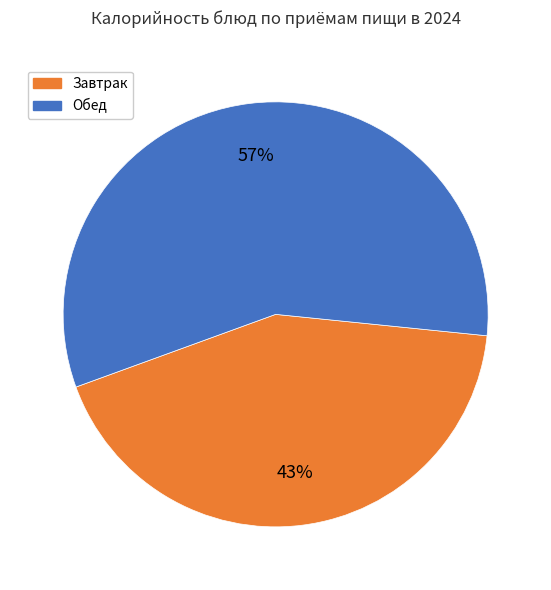

To the nearest percent, what is the difference between the largest and smallest slice percentages?

14%